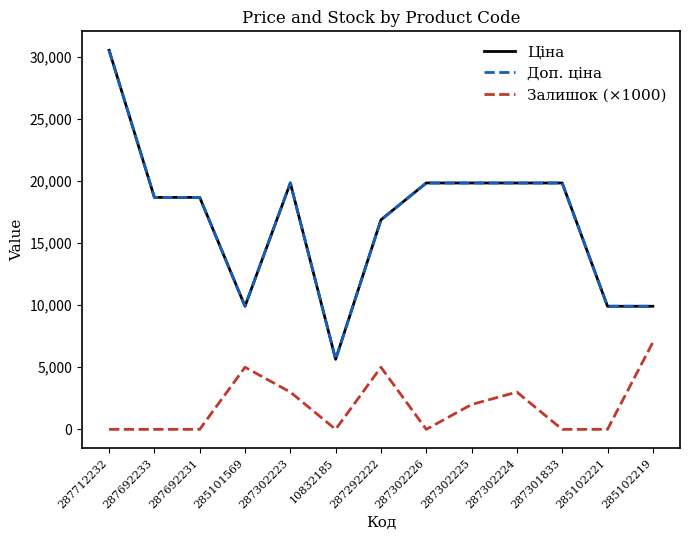

The Ціна series shows 5810.9 at 287292222. True or false?

False